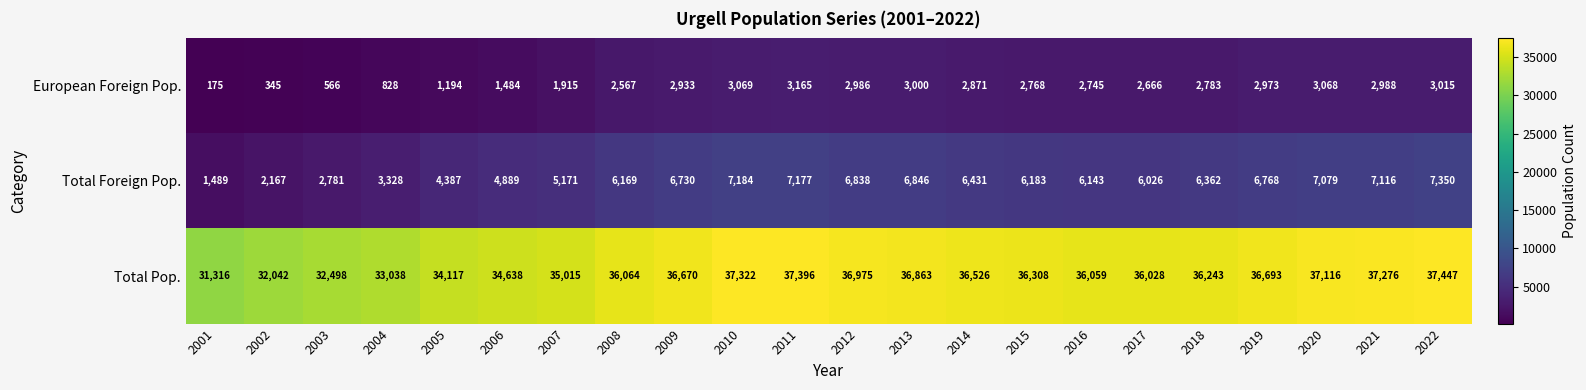

List the series in order of their peak value, lowest first.

European Foreign Pop., Total Foreign Pop., Total Pop.